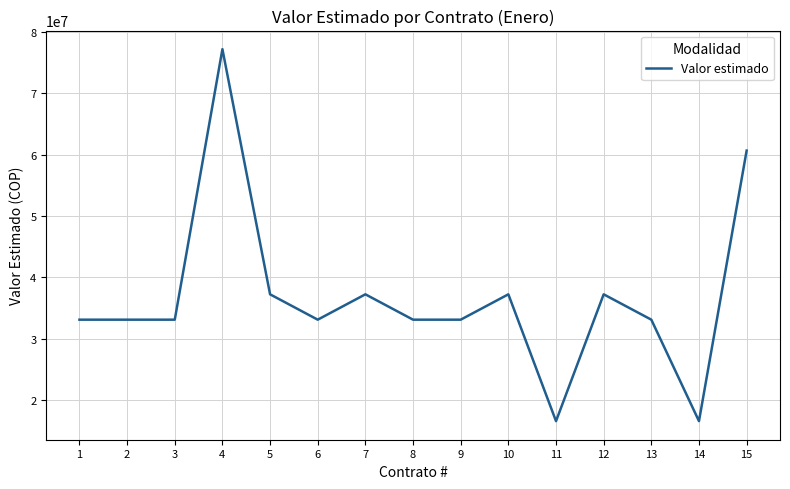

What is the difference between the maximum and minimum values?

60654264